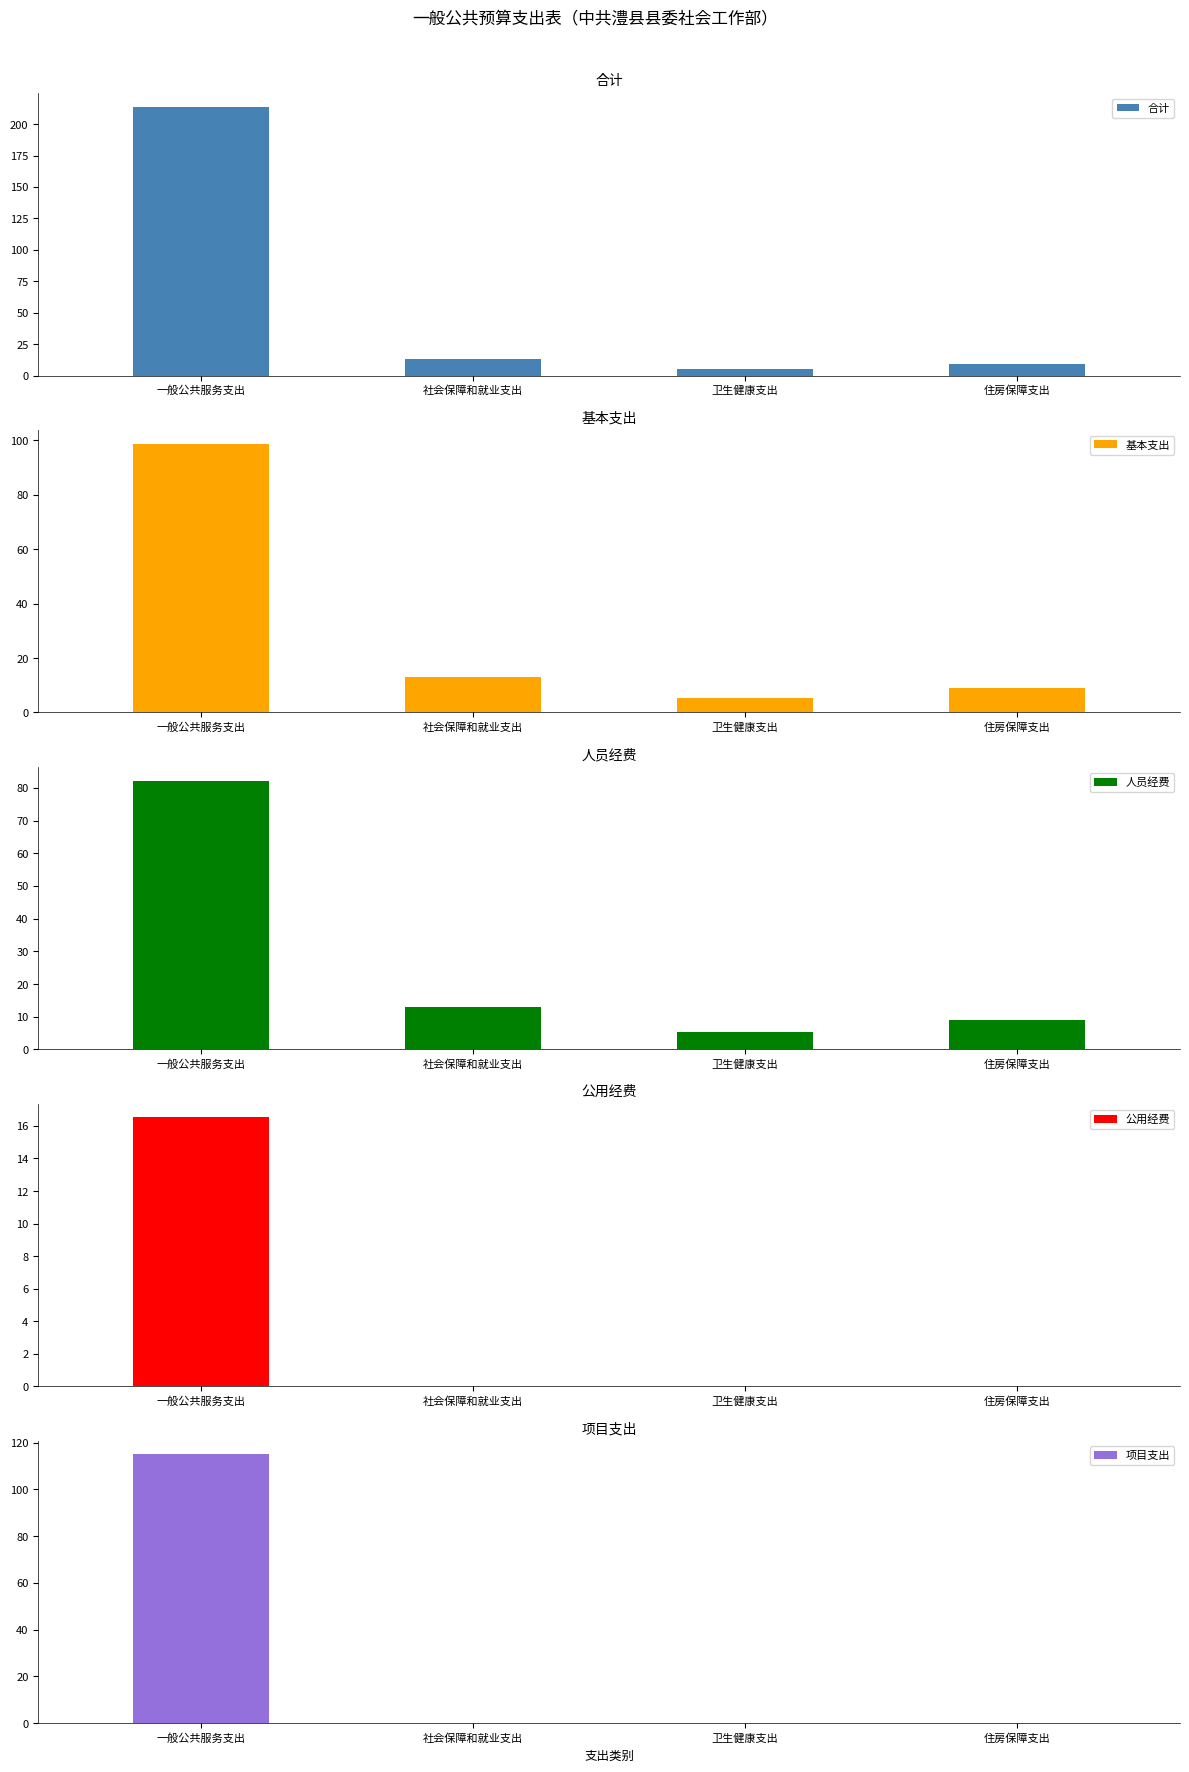

What is the sum of the 人员经费 values at 社会保障和就业支出 and 住房保障支出?

22.1